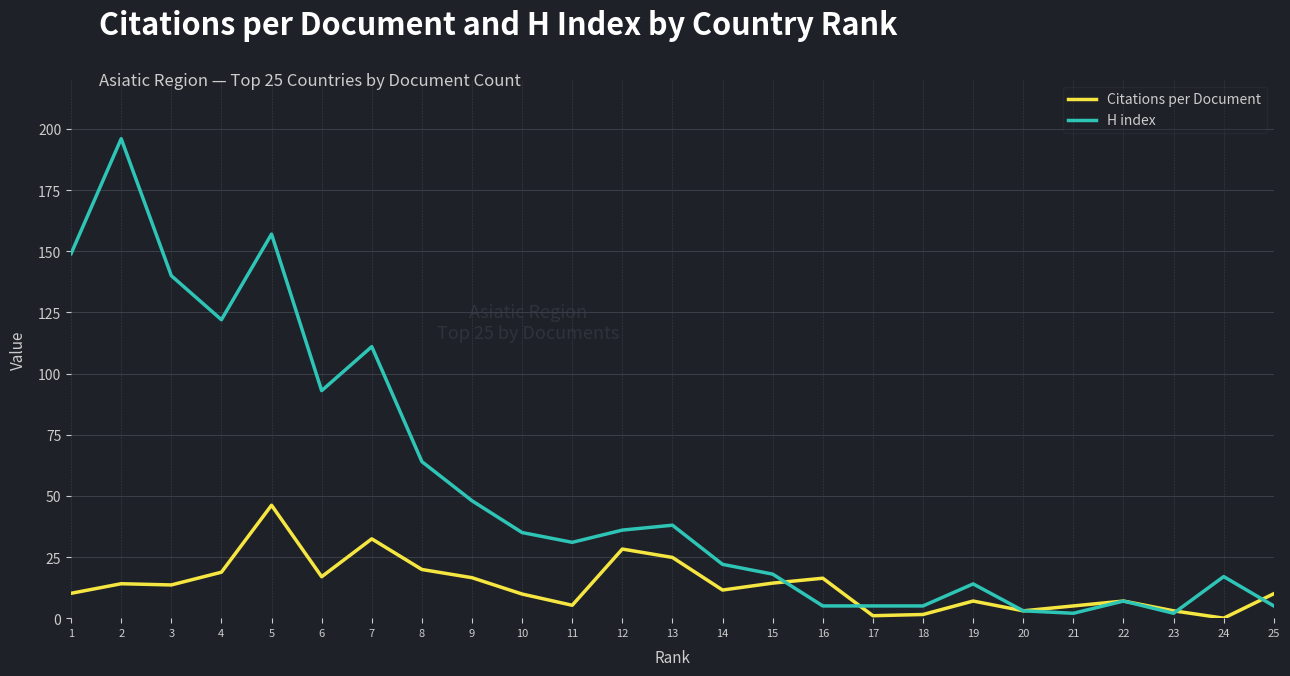

What is the approximate value of Citations per Document at 5?

46.2